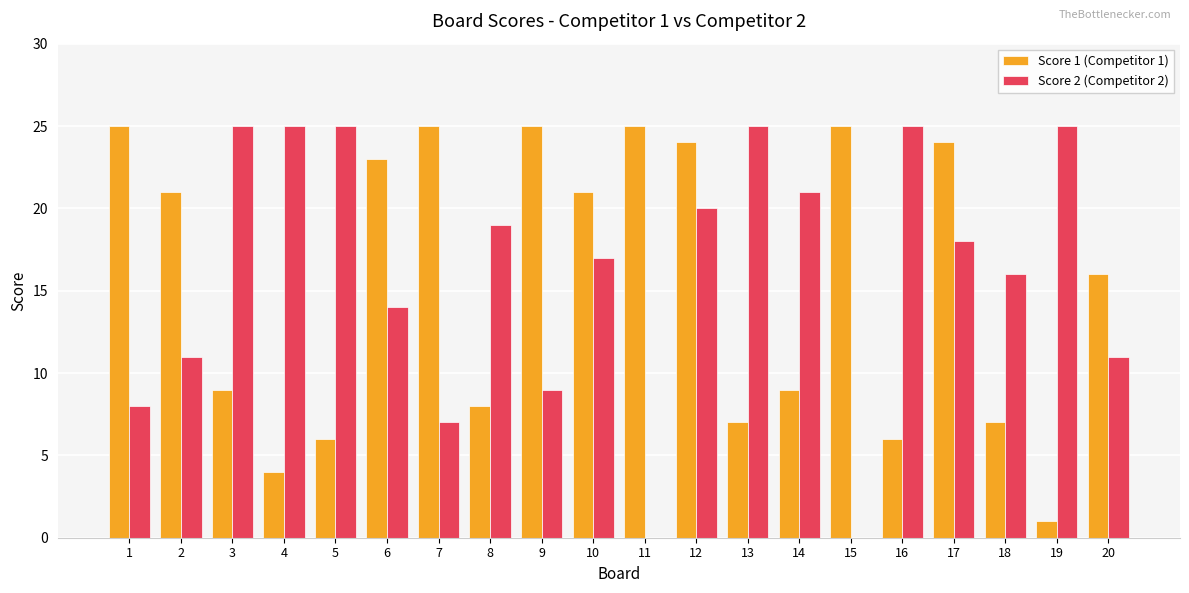

Reading right to left, extract all data points from this chart.

Score 1 (Competitor 1): 20=16	19=1	18=7	17=24	16=6	15=25	14=9	13=7	12=24	11=25	10=21	9=25	8=8	7=25	6=23	5=6	4=4	3=9	2=21	1=25
Score 2 (Competitor 2): 20=11	19=25	18=16	17=18	16=25	15=0	14=21	13=25	12=20	11=0	10=17	9=9	8=19	7=7	6=14	5=25	4=25	3=25	2=11	1=8